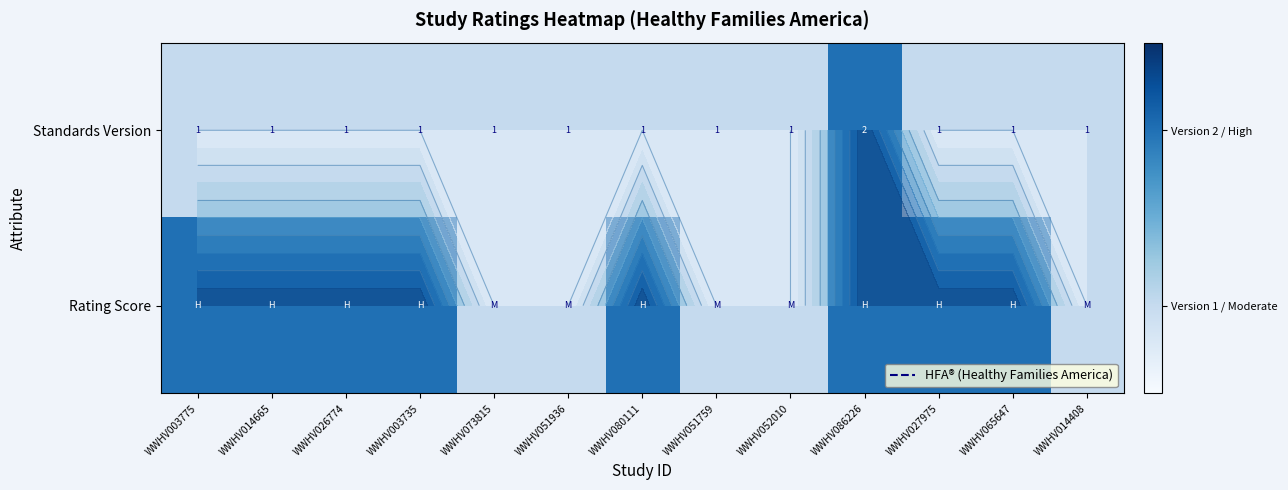

True or false: Standards Version has a value of 1 at WWHV065647.

False